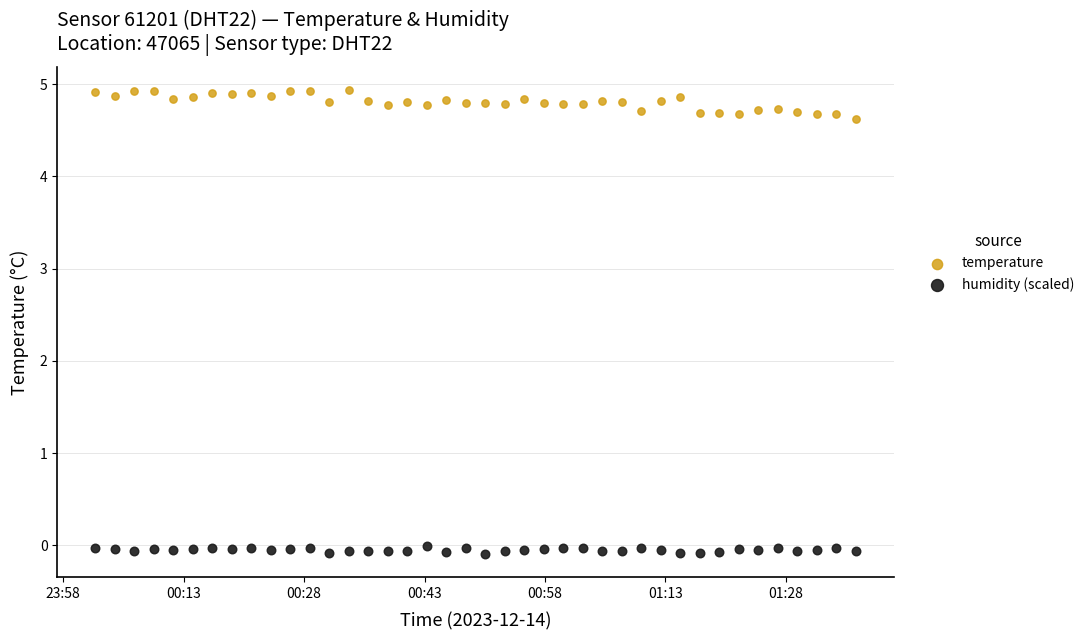

Across all data points, what is the range of Y values (max minus min)?

5.0